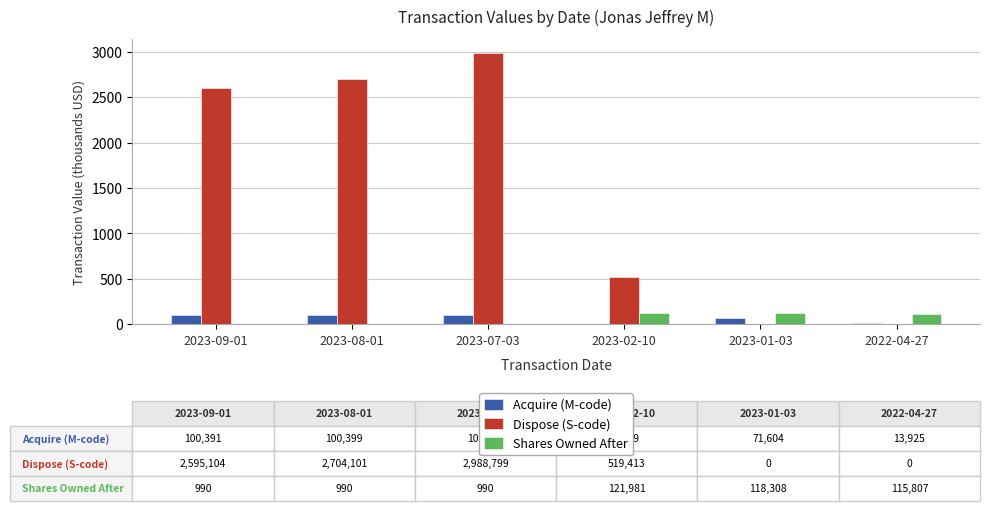

At which category does the chart reach its peak across all series?

2023-07-03